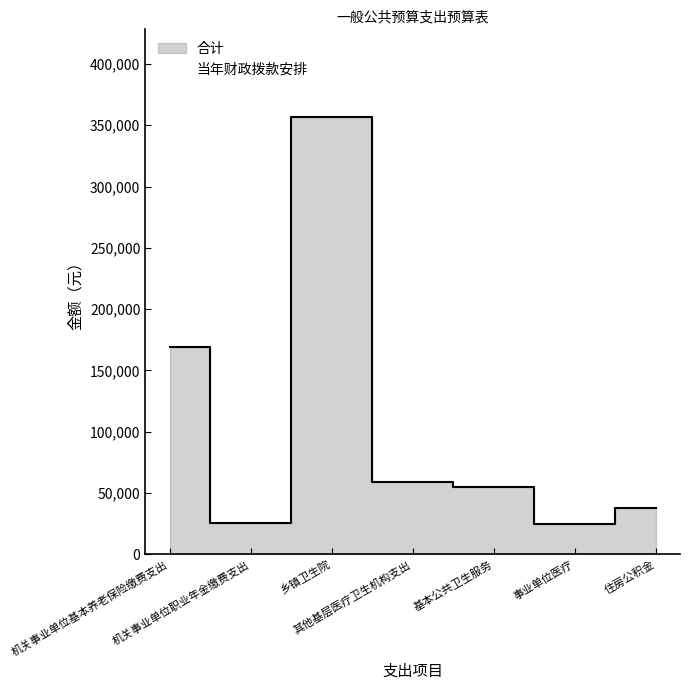

At which category is the sum across all series the highest?

乡镇卫生院